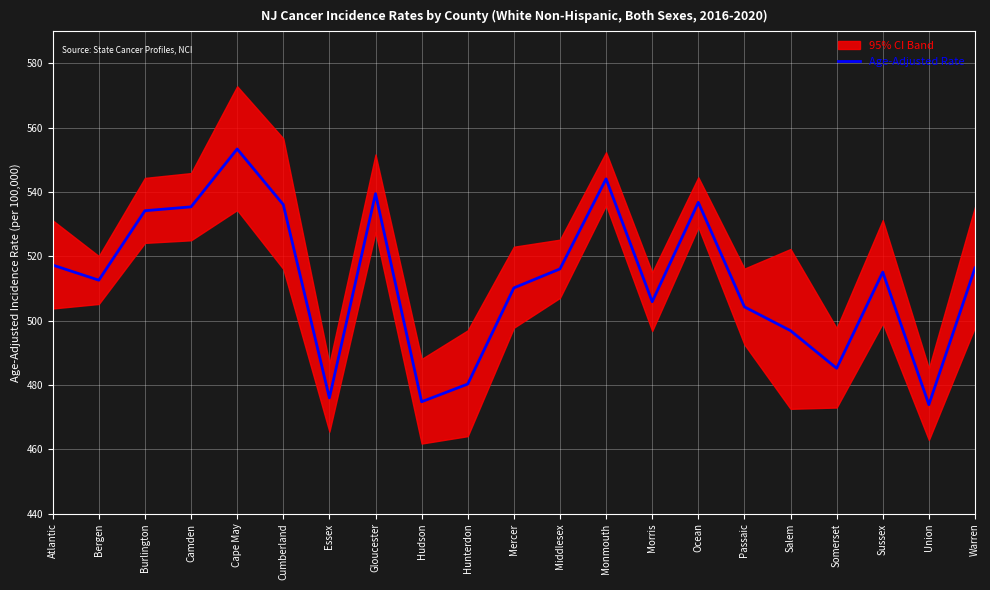

Is it true that the value at Atlantic is 517.3?

True